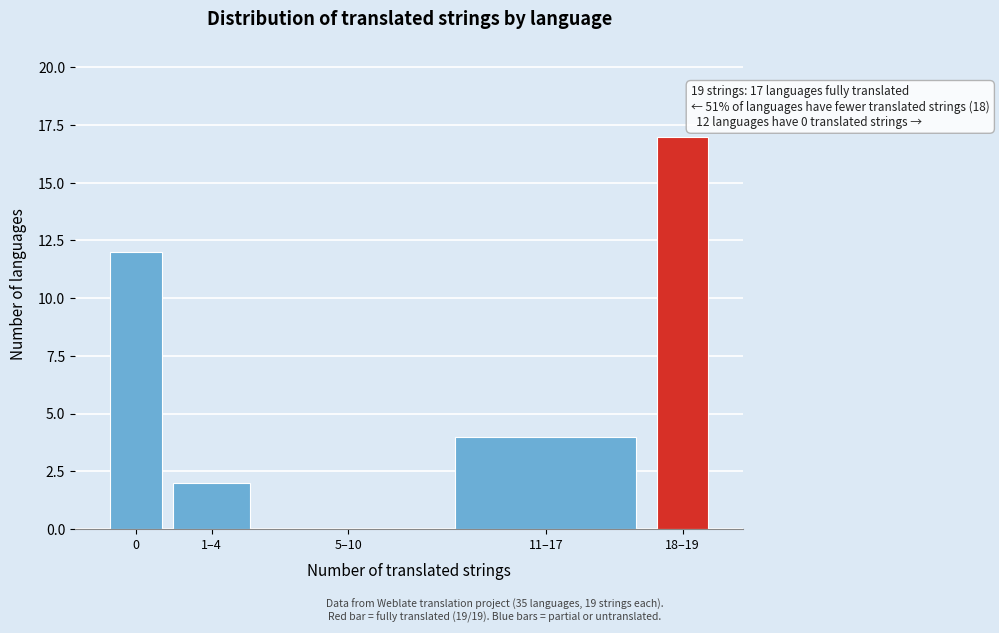

Reading left to right, transcribe all the data shown in this chart.

0=12	1–4=2	5–10=0	11–17=4	18–19=17